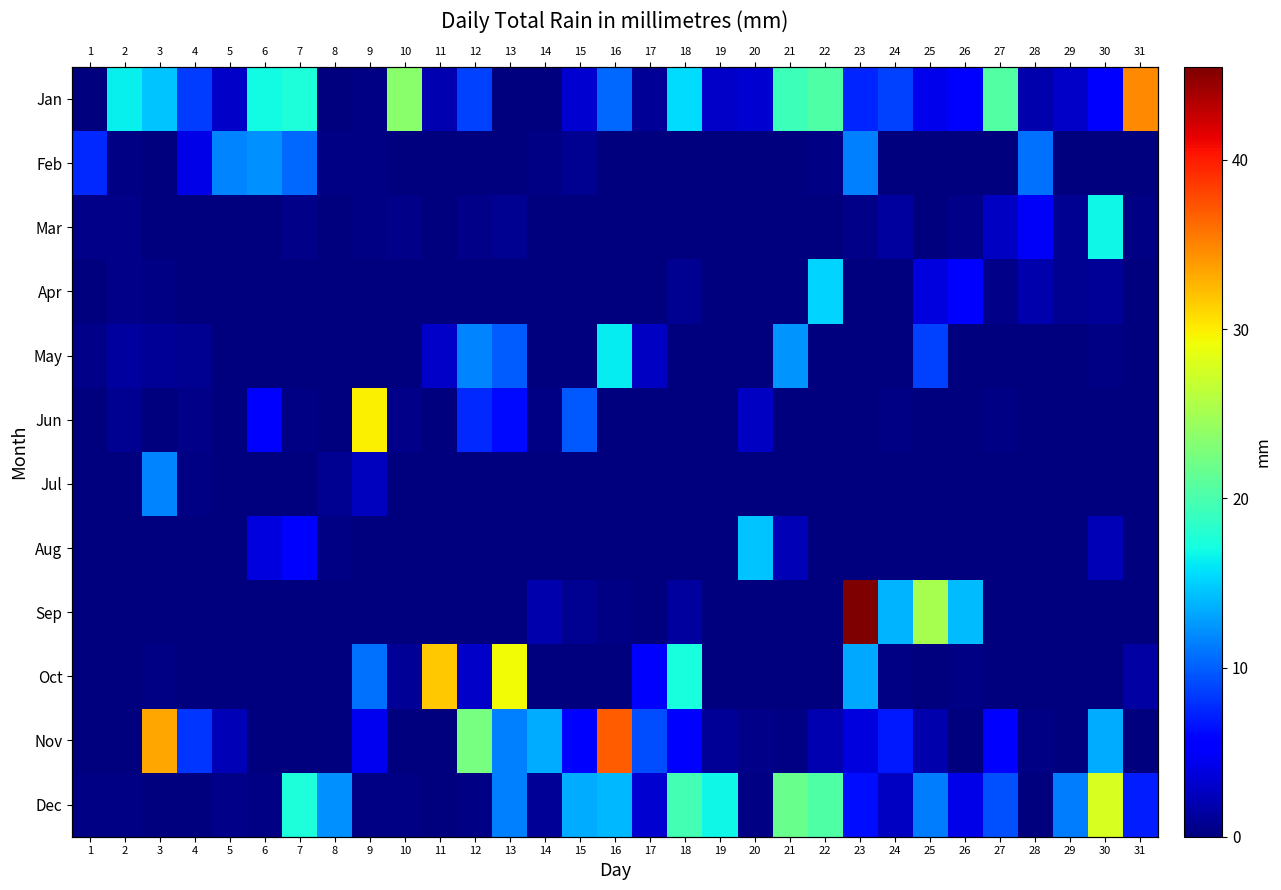

What is the difference between the maximum and minimum values in the May series?

16.3